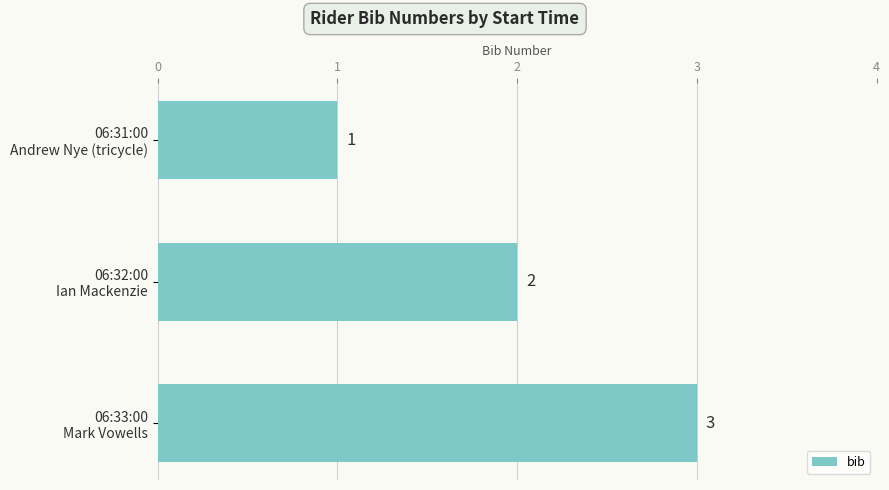

What is the value of the 2nd bar from the top?

2